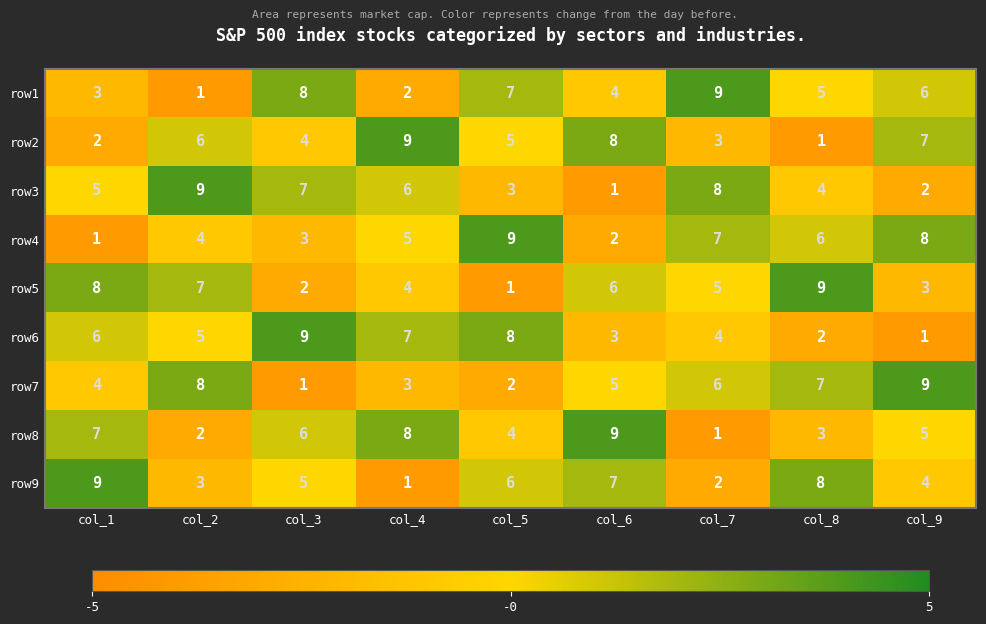

What is the highest value of the row7 series?

9